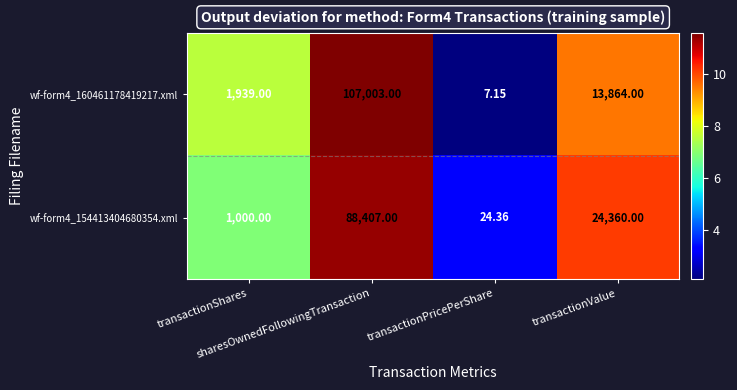

Between transactionShares and transactionValue, which series saw the biggest shift?

wf-form4_154413404680354.xml